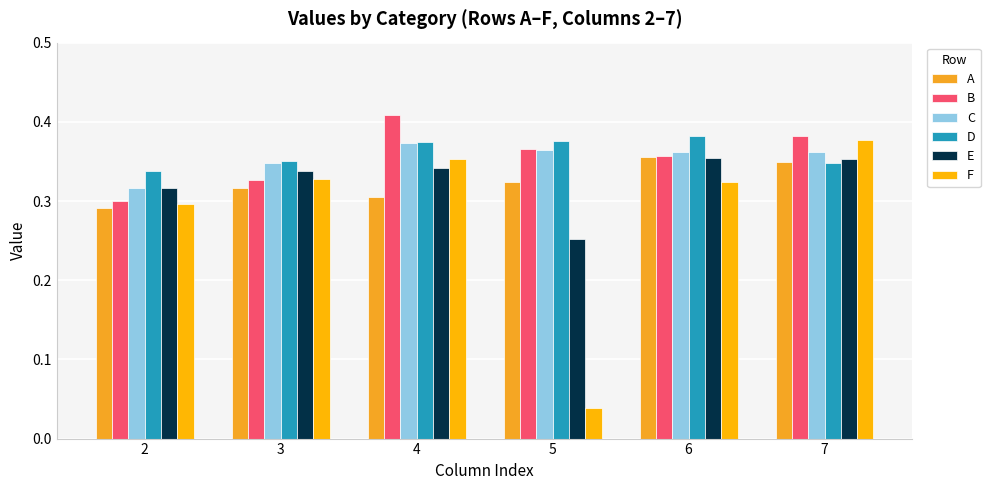

How many data points does each series have?

6